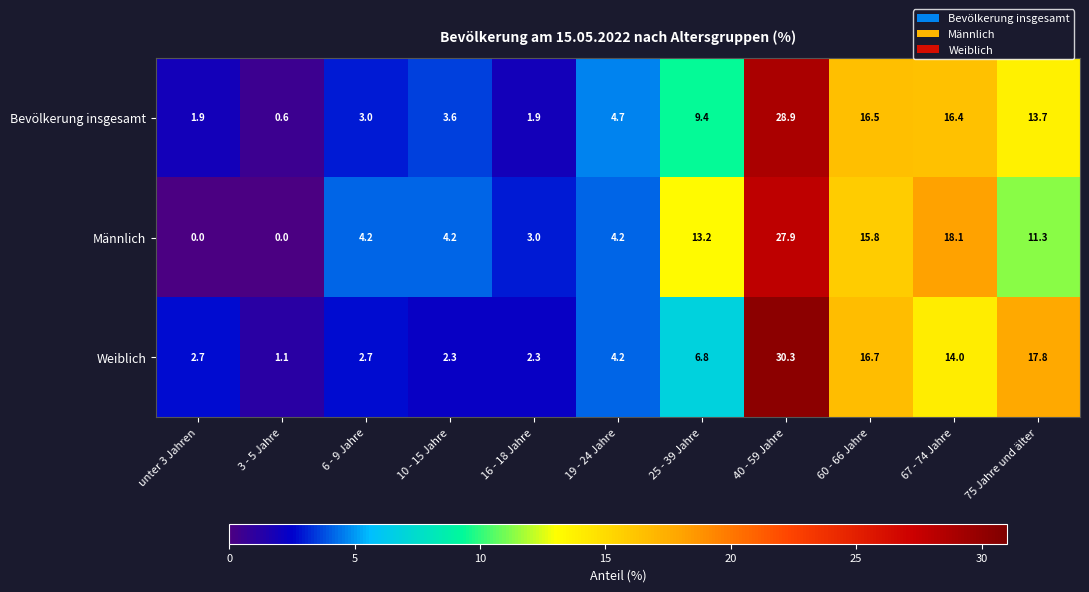

Rank the series at 60 - 66 Jahre from highest to lowest value.

Weiblich, Bevölkerung insgesamt, Männlich